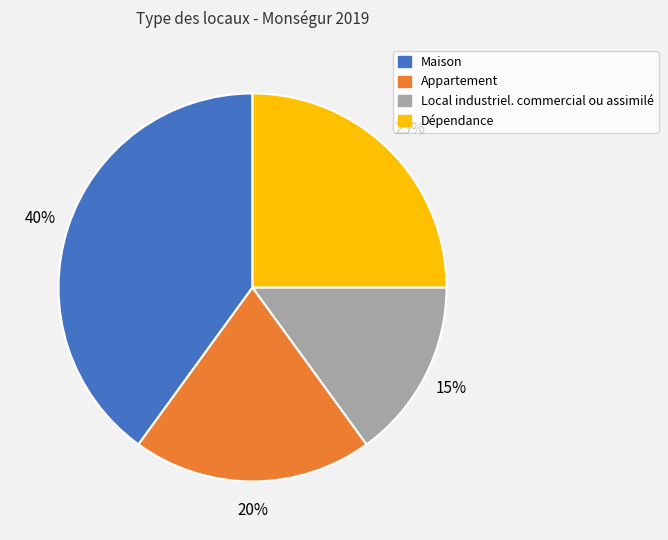

To the nearest percent, what is the difference between the Local industriel. commercial ou assimilé and Appartement slice percentages?

5%